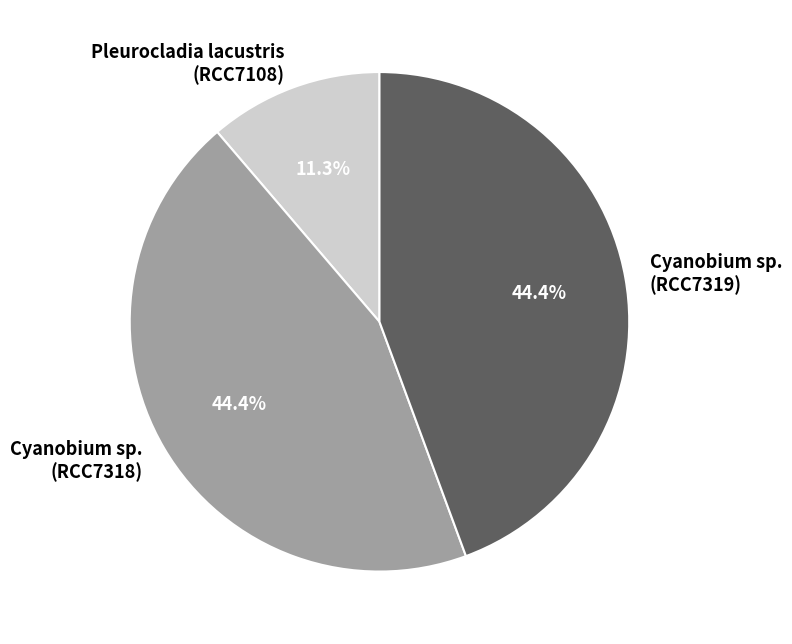

Is there a majority slice in this chart?

No